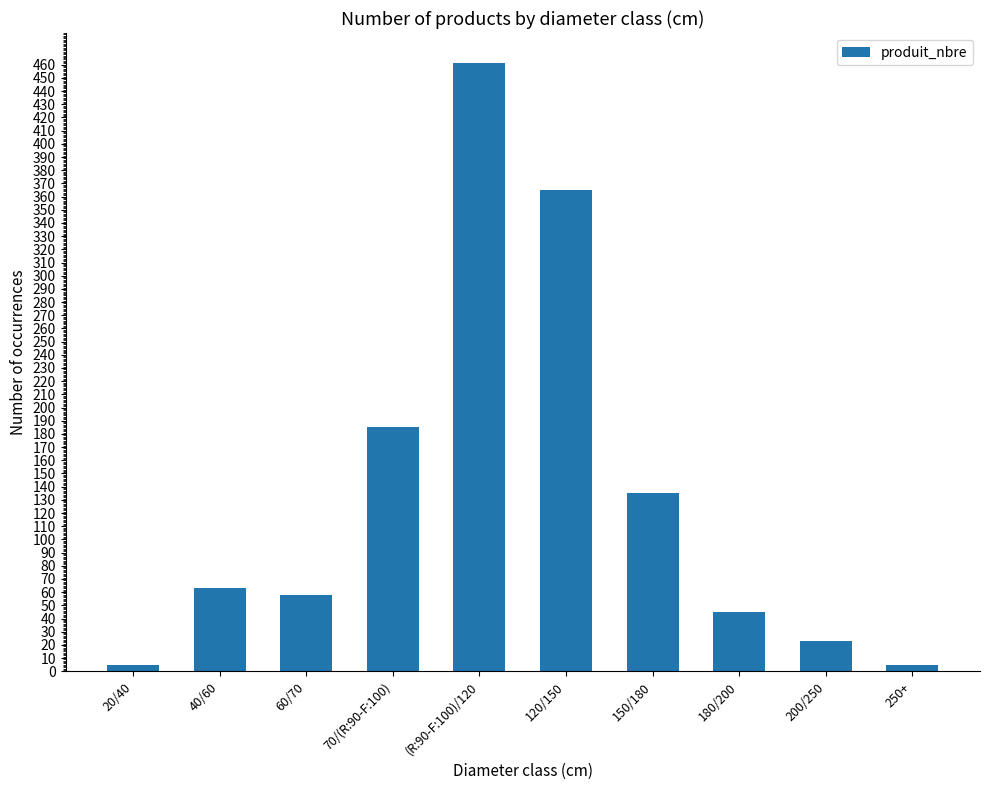

Approximately how many times larger is the value at 120/150 compared to 200/250?

15.9